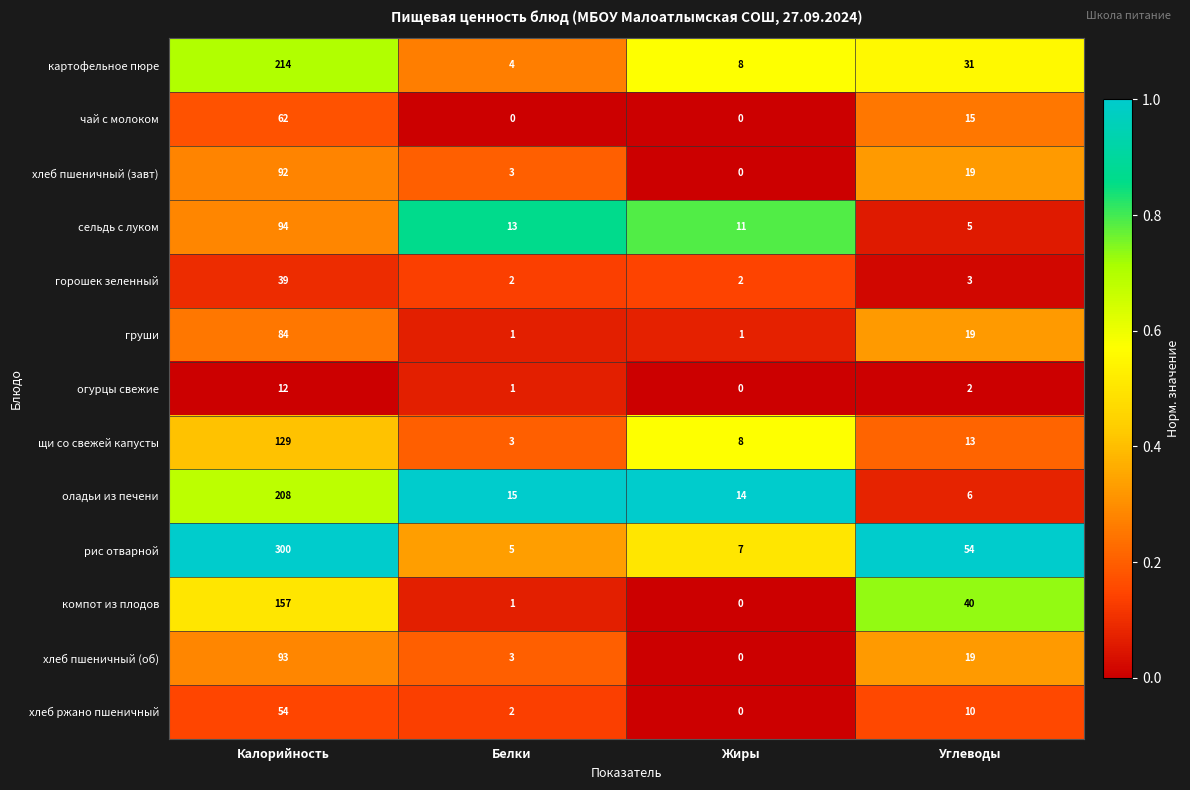

Between Белки and Углеводы, which series saw the biggest shift?

рис отварной